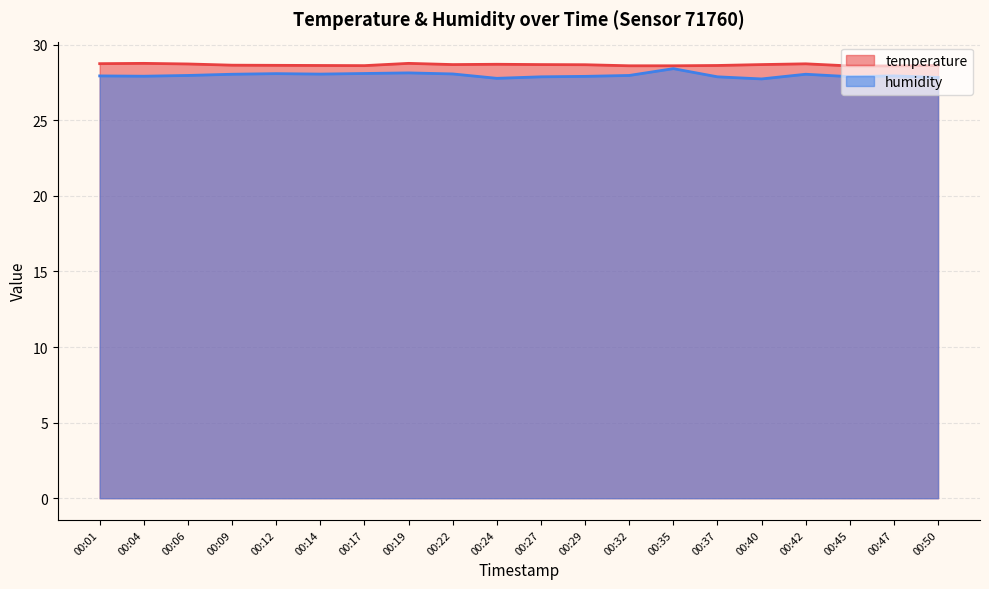

Which has a higher value, 00:04 or 00:19?

00:04